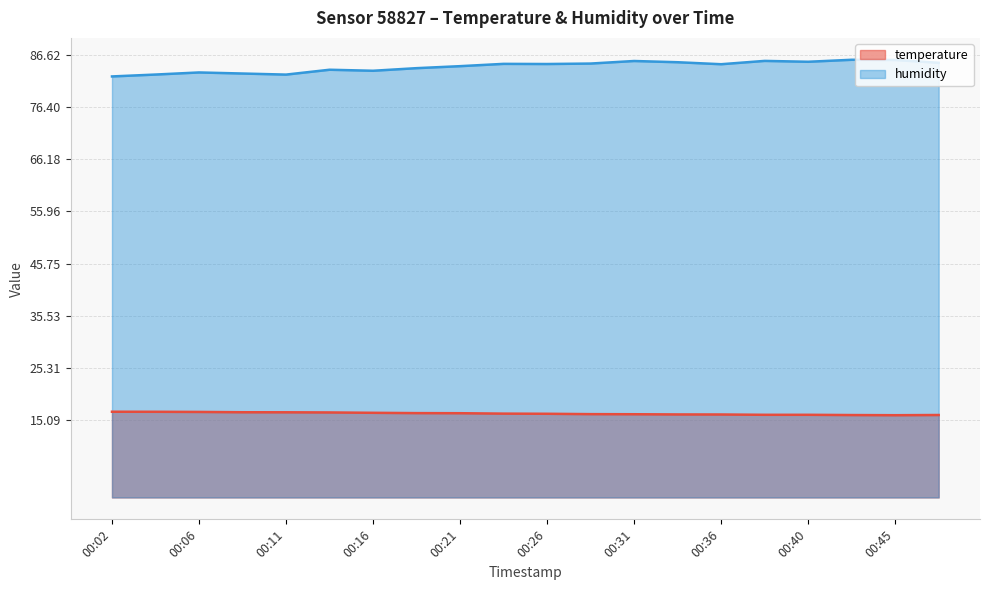

What is the greatest value displayed?

85.6